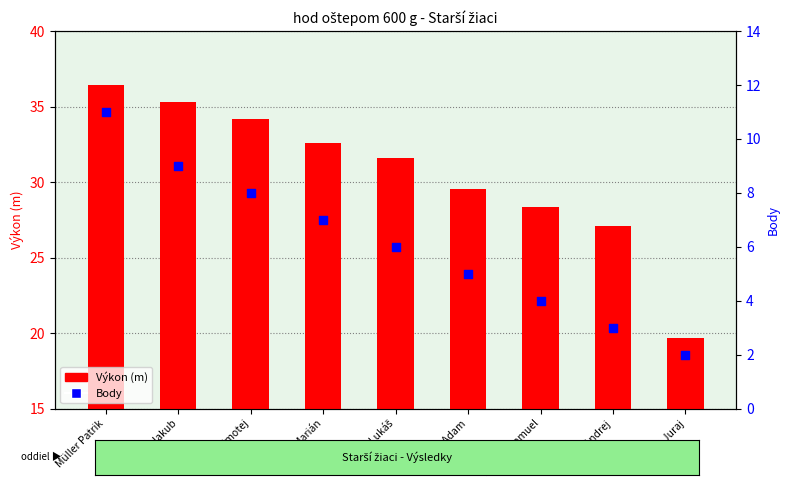

Which series has the largest total across all categories?

Výkon